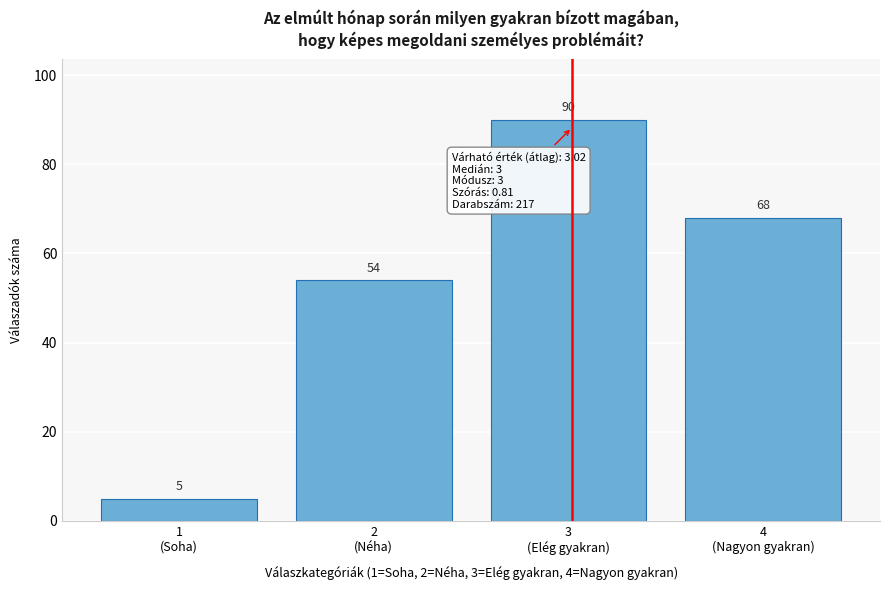

Reading left to right, list all the values displayed in this chart.

5	54	90	68